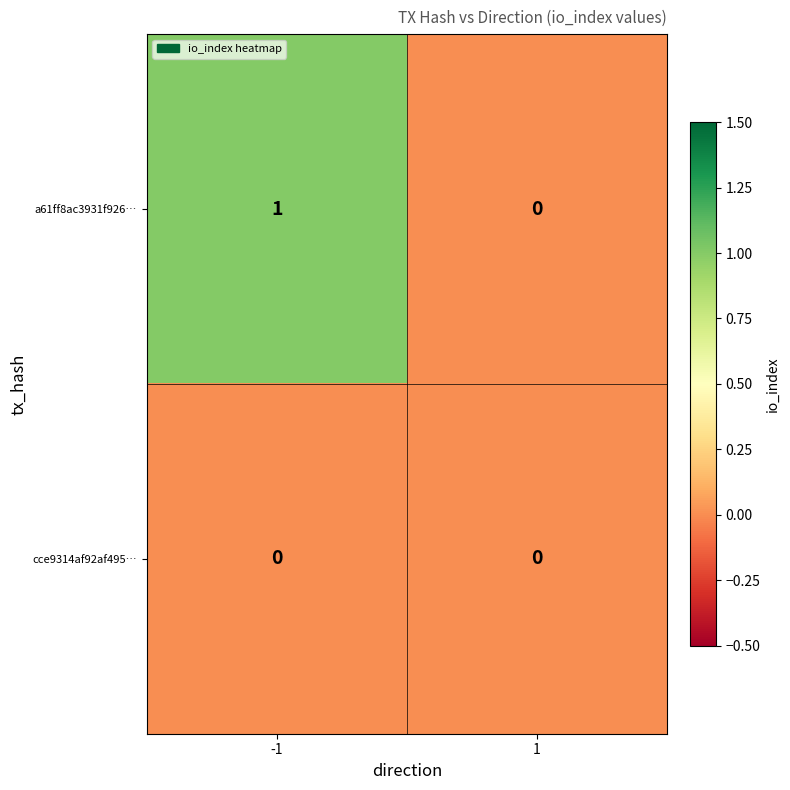

Which series has the largest total across all categories?

a61ff8ac3931f926…